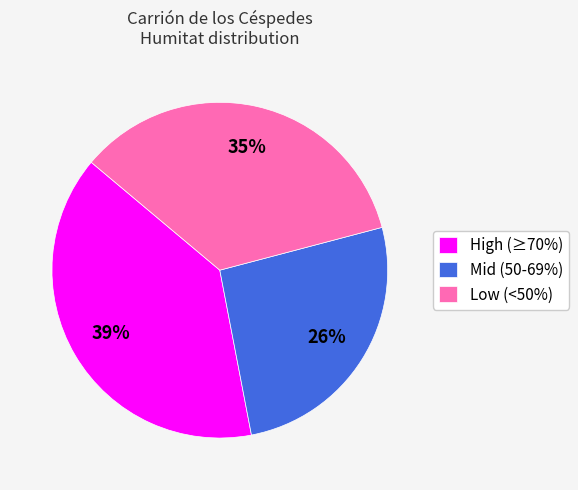

Which slice is the largest?

High (≥70%)